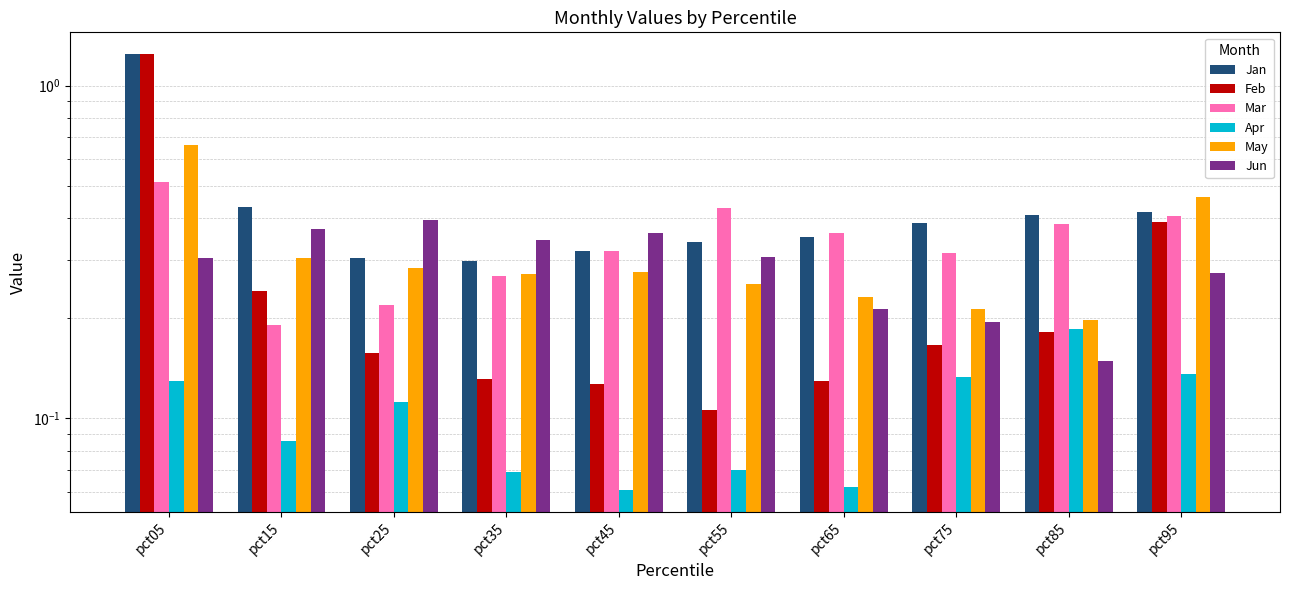

What are all the series names shown in the legend?

Jan, Feb, Mar, Apr, May, Jun